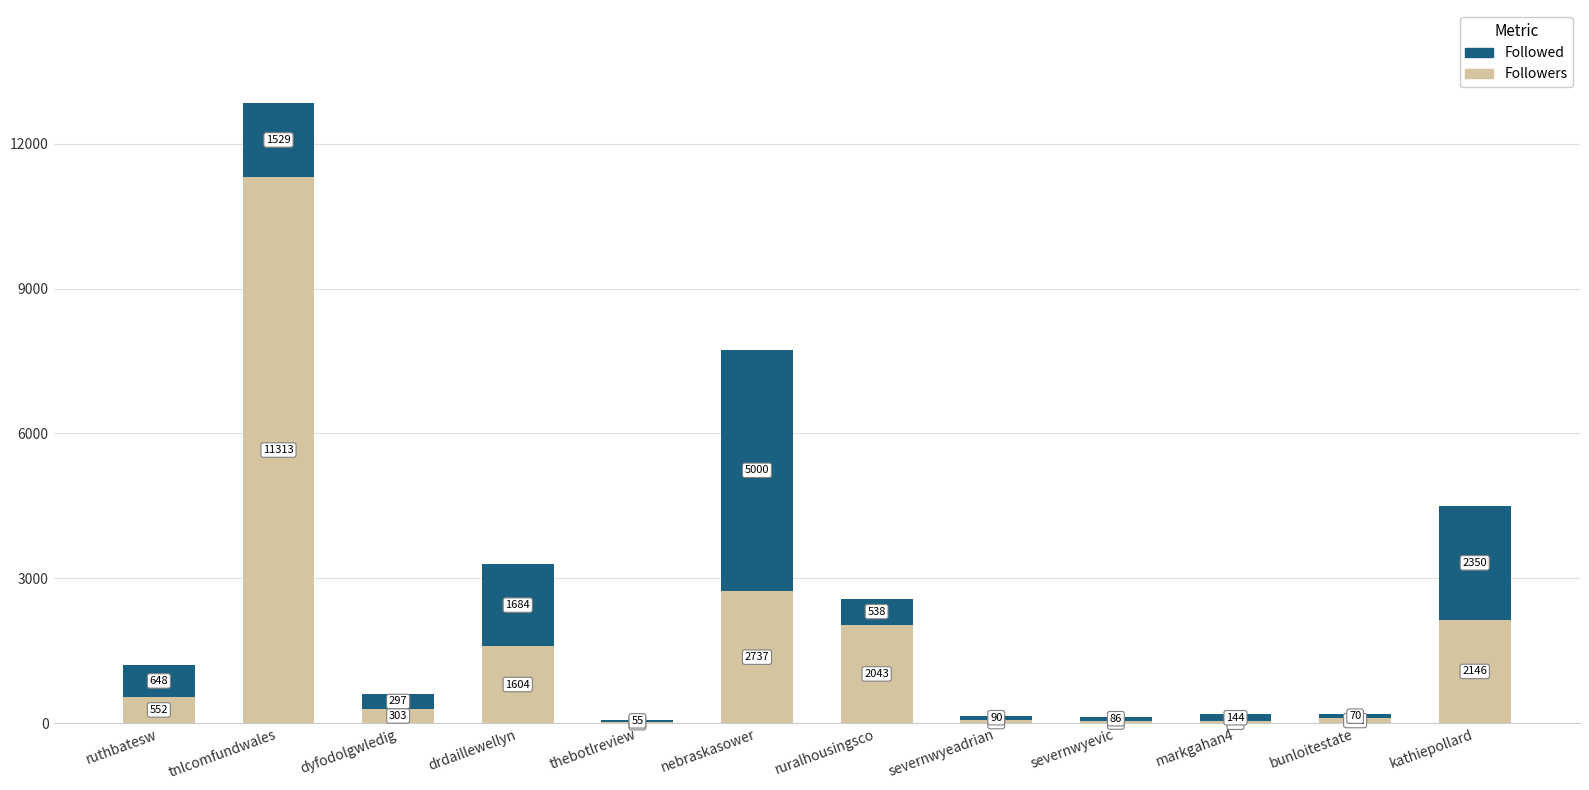

At which category is the sum across all series the highest?

tnlcomfundwales